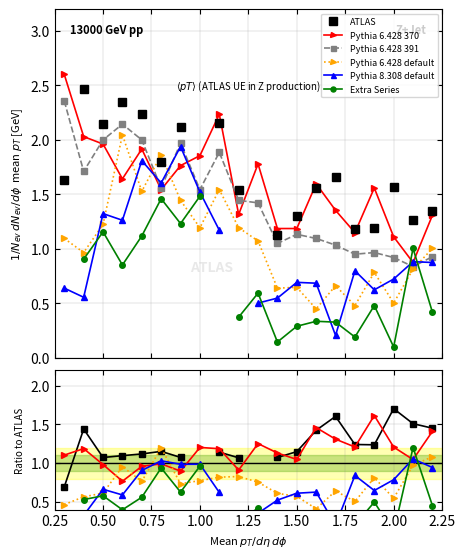

At how many categories does at least one series exceed 1?

20